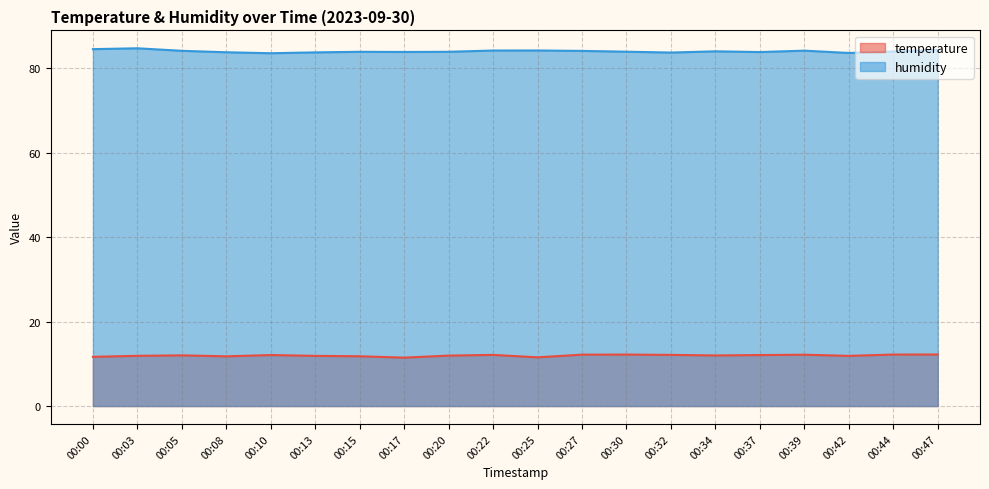

What is the average value of the temperature series?

12.0